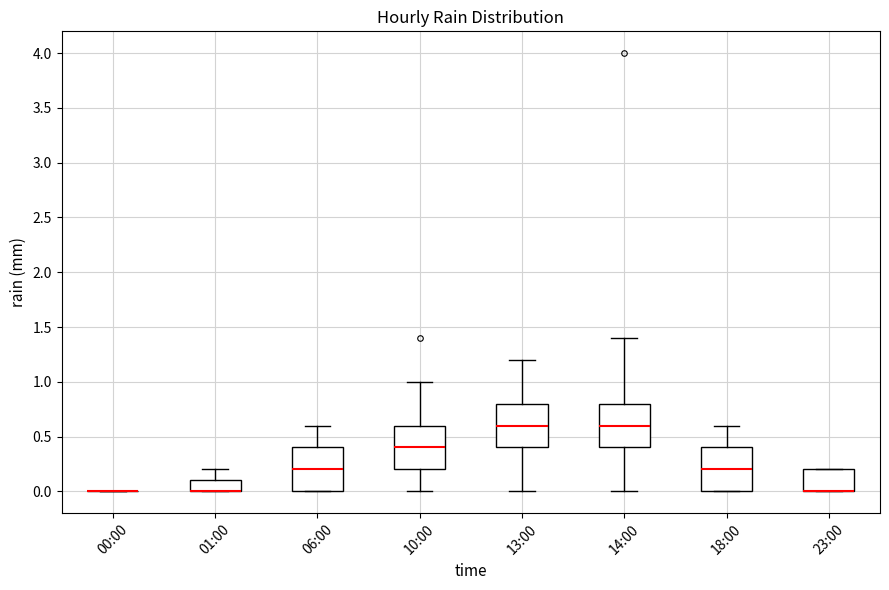

Reading left to right, read every box against the y-axis: the position of its median line, the range the box covers, and the ends of its whiskers. The values are not printed on the chart, so give them approximately, as read against the axis.

00:00: box collapsed to a line at 0.0, whiskers 0.0 to 0.0
01:00: median 0.0 (drawn on the box's lower edge), box 0.0 to 0.1, whiskers 0.0 to 0.2
06:00: median 0.2, box 0.0 to 0.4, whiskers 0.0 to 0.6
10:00: median 0.4, box 0.2 to 0.6, whiskers 0.0 to 1.0
13:00: median 0.6, box 0.4 to 0.8, whiskers 0.0 to 1.2
14:00: median 0.6, box 0.4 to 0.8, whiskers 0.0 to 1.4
18:00: median 0.2, box 0.0 to 0.4, whiskers 0.0 to 0.6
23:00: median 0.0 (drawn on the box's lower edge), box 0.0 to 0.2, whiskers 0.0 to 0.2